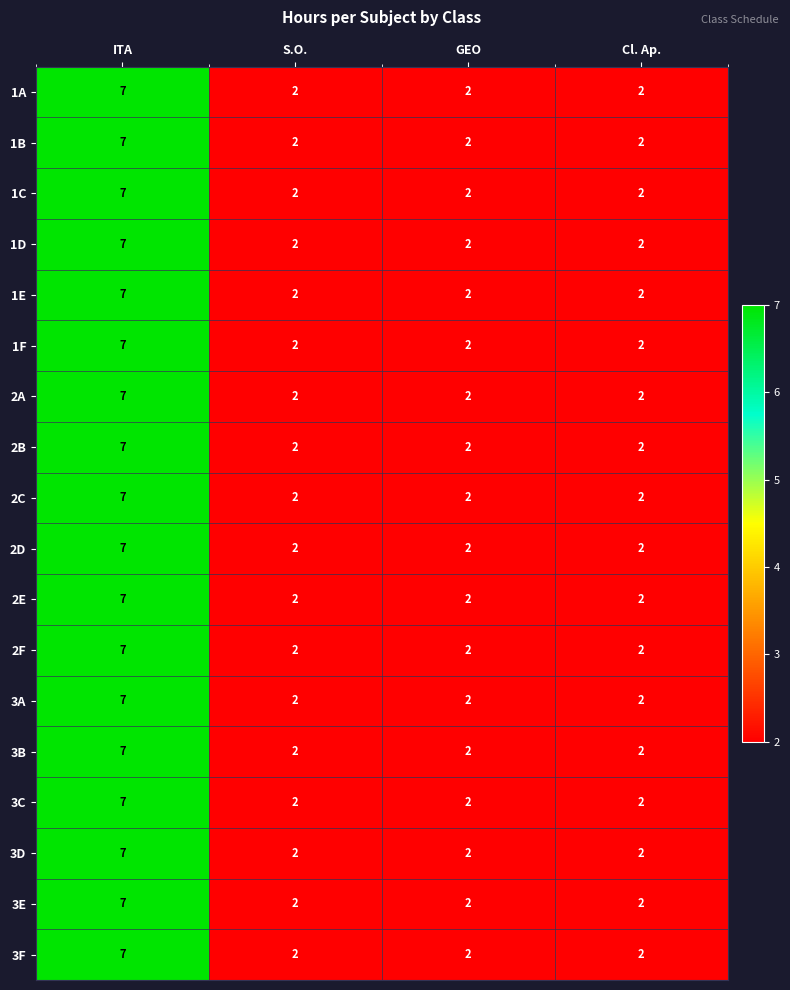

What is the greatest value displayed?

7